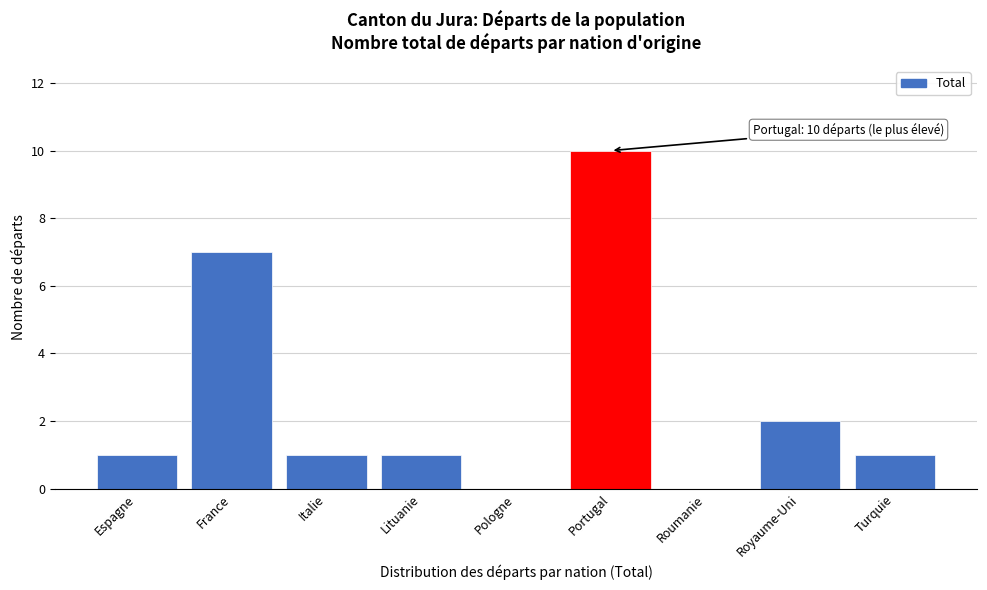

Reading left to right, transcribe all the data shown in this chart.

Espagne=1	France=7	Italie=1	Lituanie=1	Pologne=0	Portugal=10	Roumanie=0	Royaume-Uni=2	Turquie=1